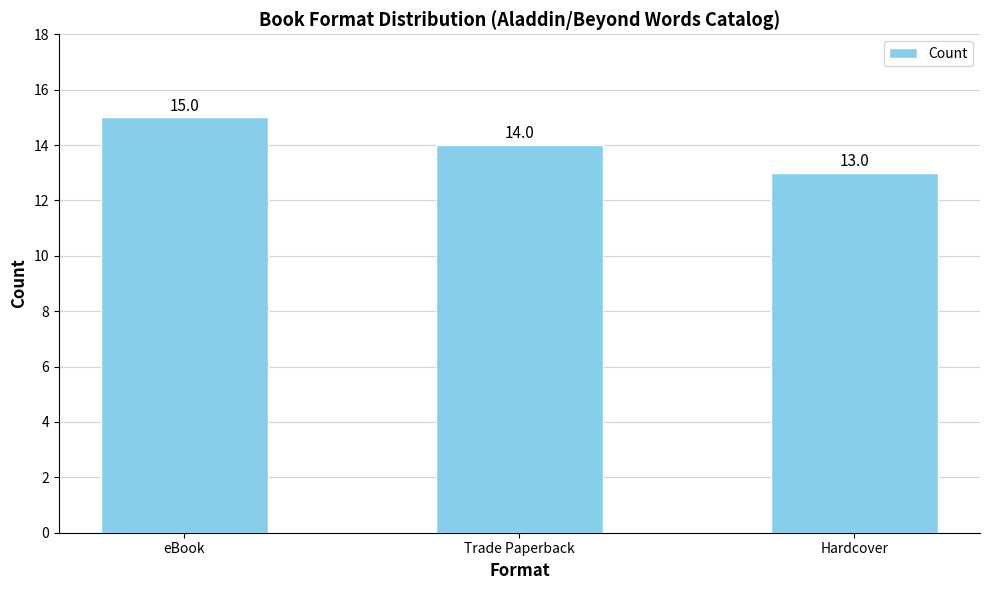

What is the greatest value displayed?

15